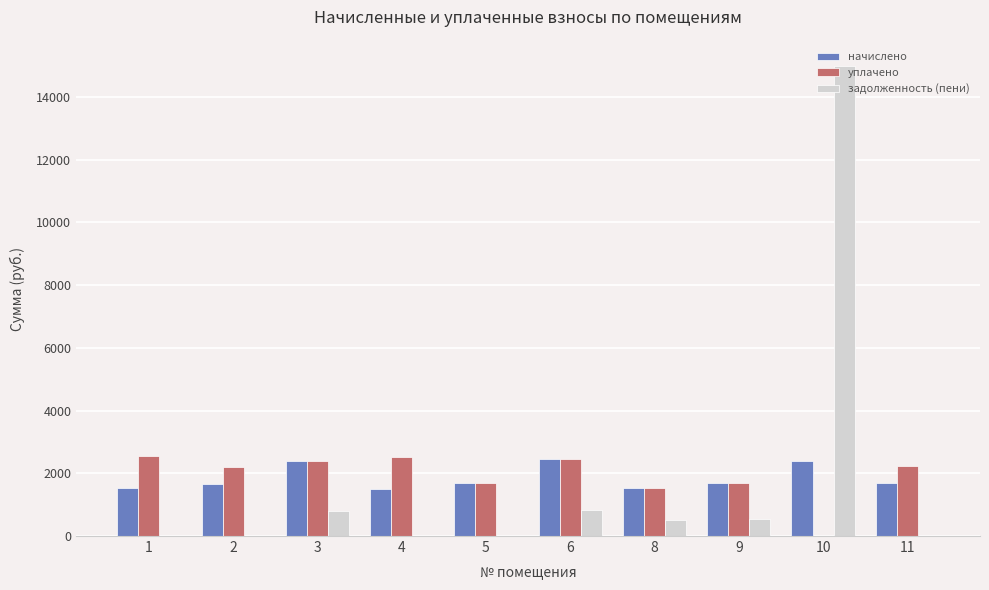

Read the уплачено value at 5.

1679.0